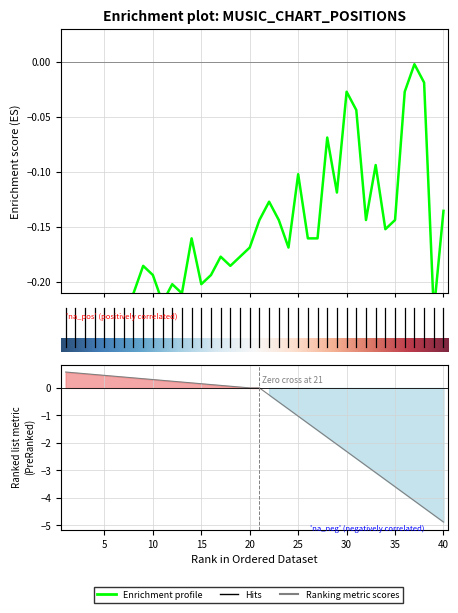

Count the number of categories in the chart.

40